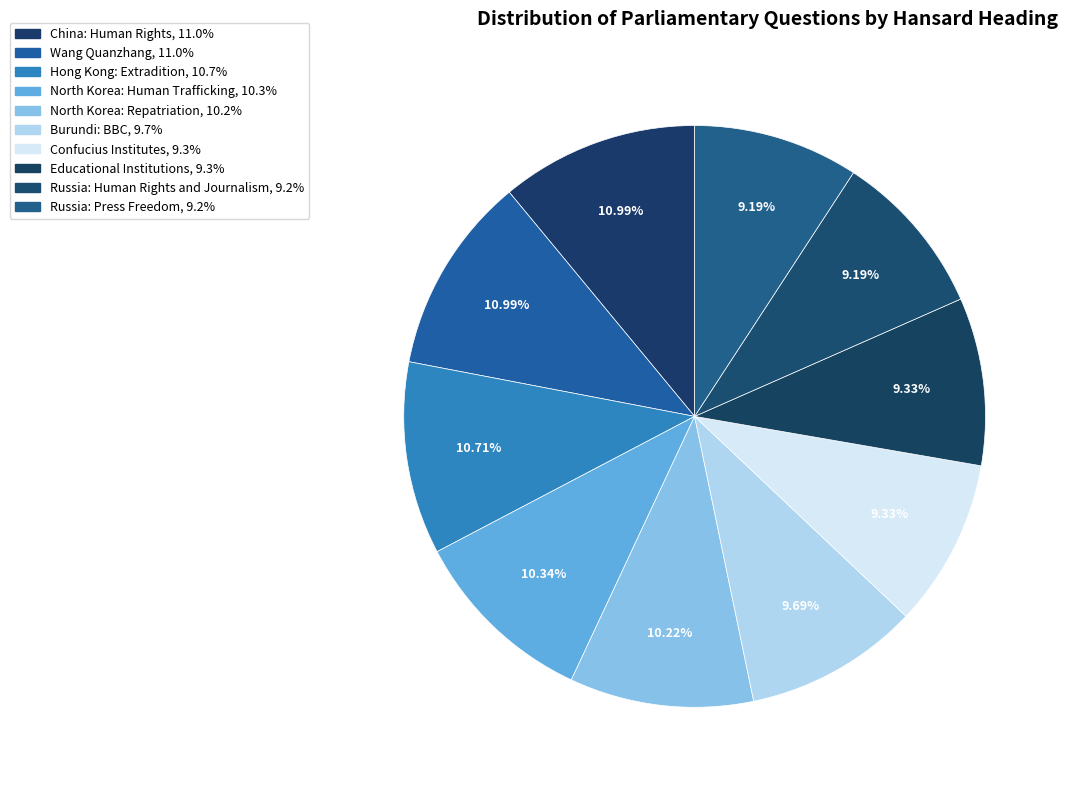

Count the number of slices in the pie.

10